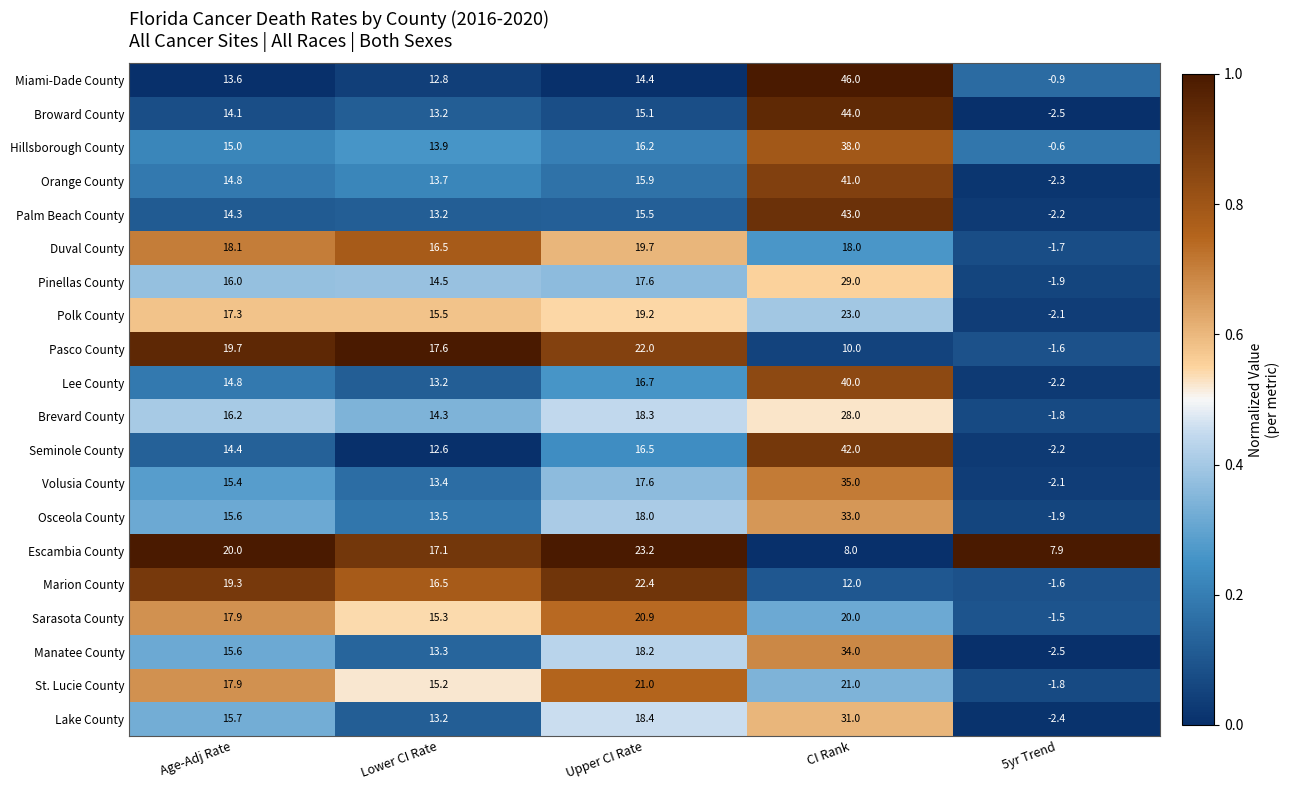

The Sarasota County series shows 25.7 at Lower CI Rate. True or false?

False